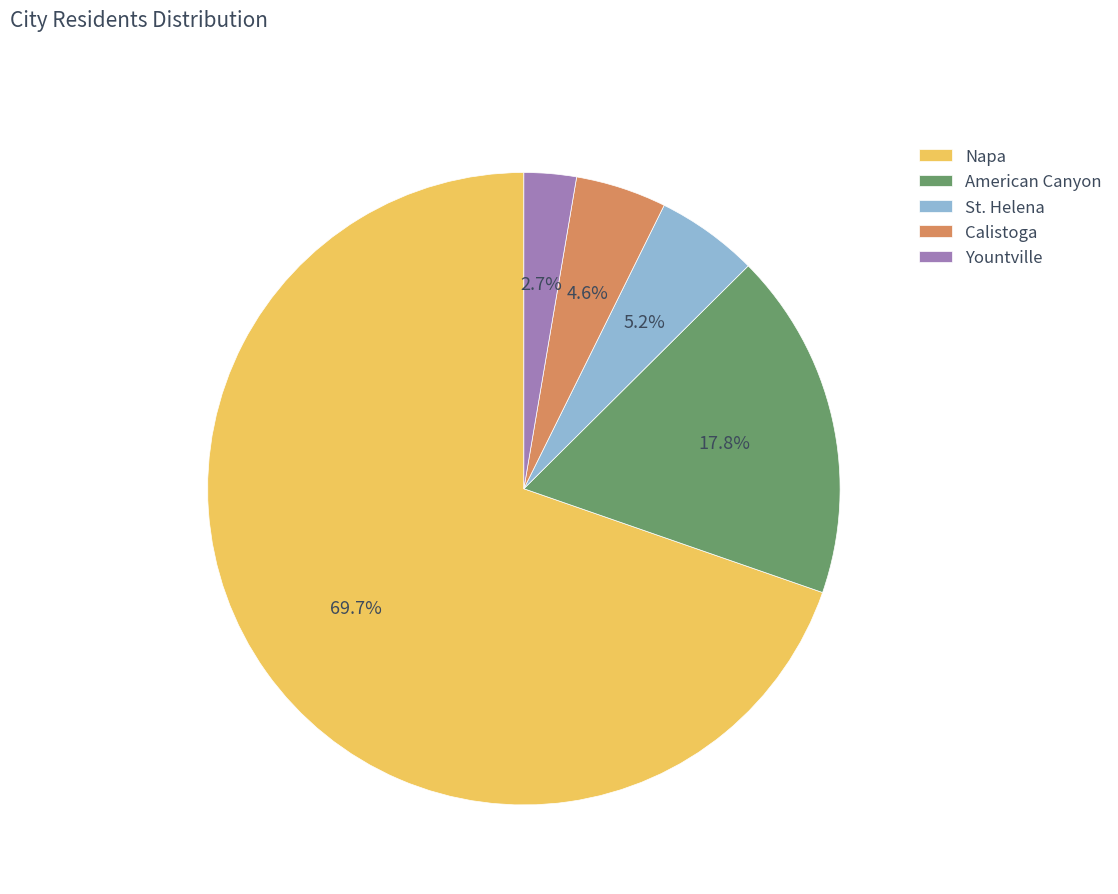

What is the largest slice in the pie chart?

Napa